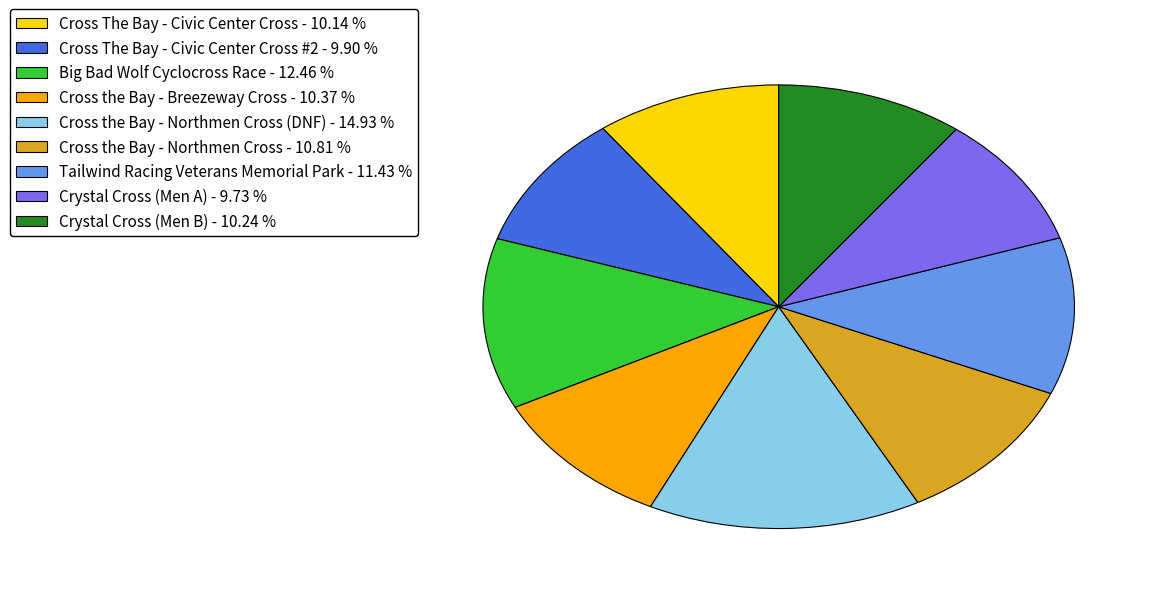

What is the largest slice in the pie chart?

Cross the Bay - Northmen Cross (DNF) - 14.93 %